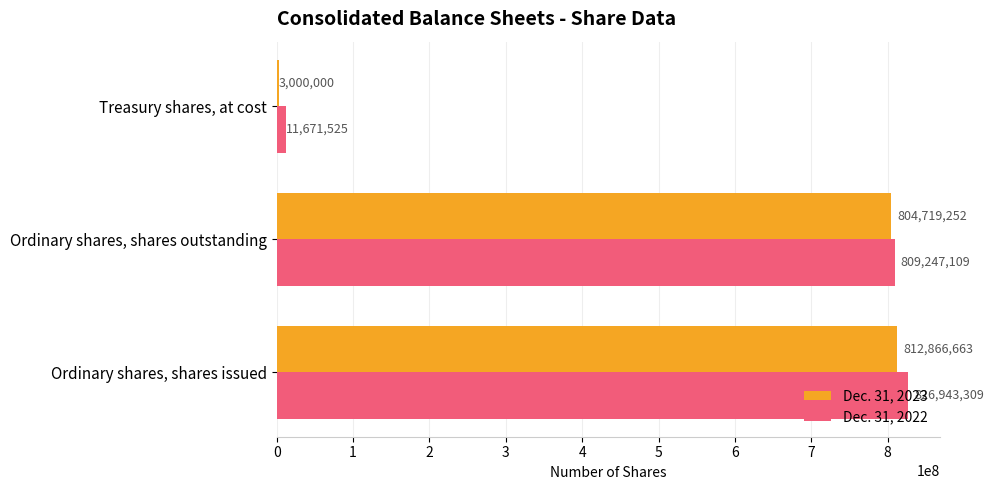

The value of Dec. 31, 2022 at Treasury shares, at cost is 11671525. True or false?

True